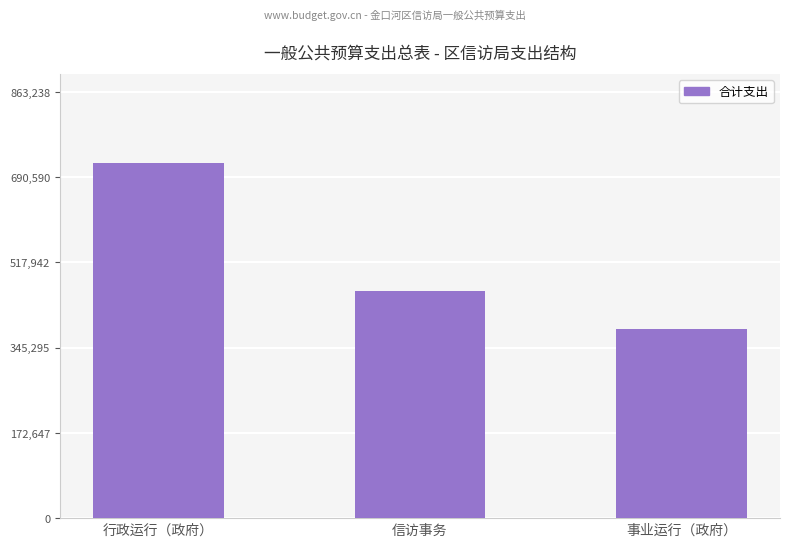

The value at 行政运行（政府） is 719365. True or false?

True